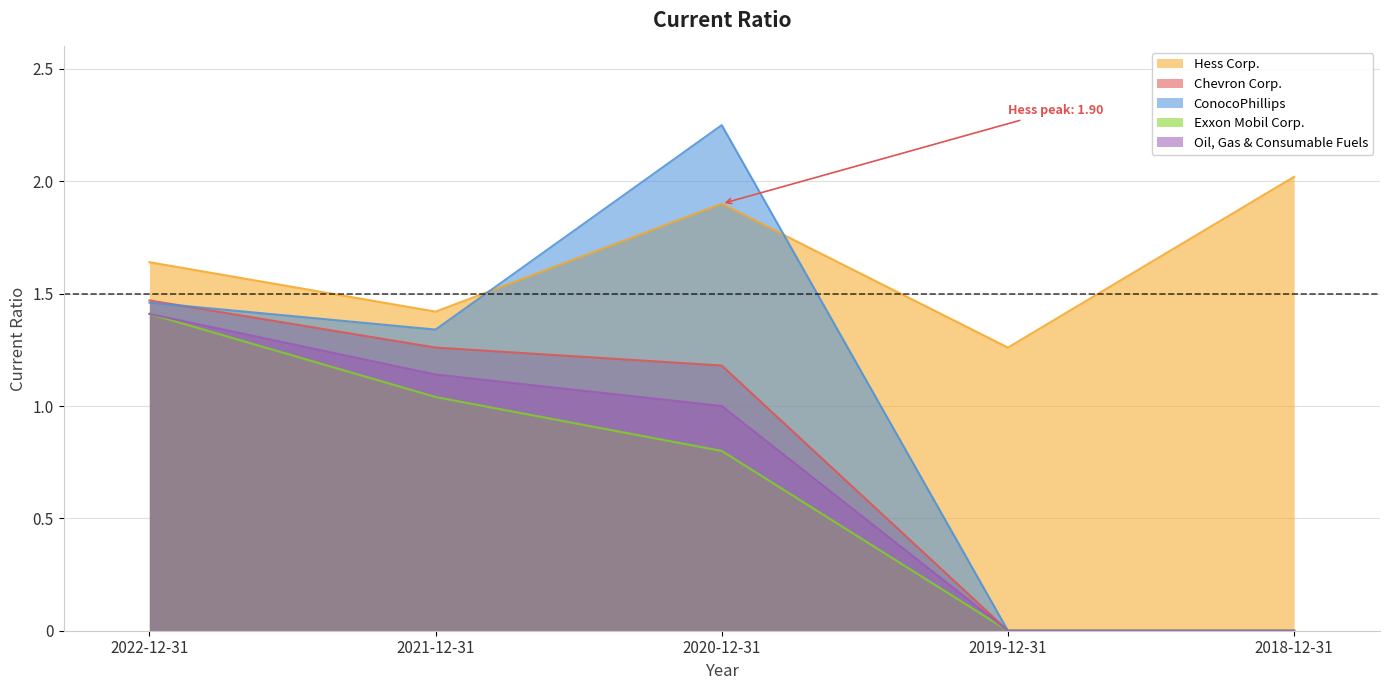

Is the value of Exxon Mobil Corp. at 2019-12-31 greater than the value of Hess Corp. at 2018-12-31?

No